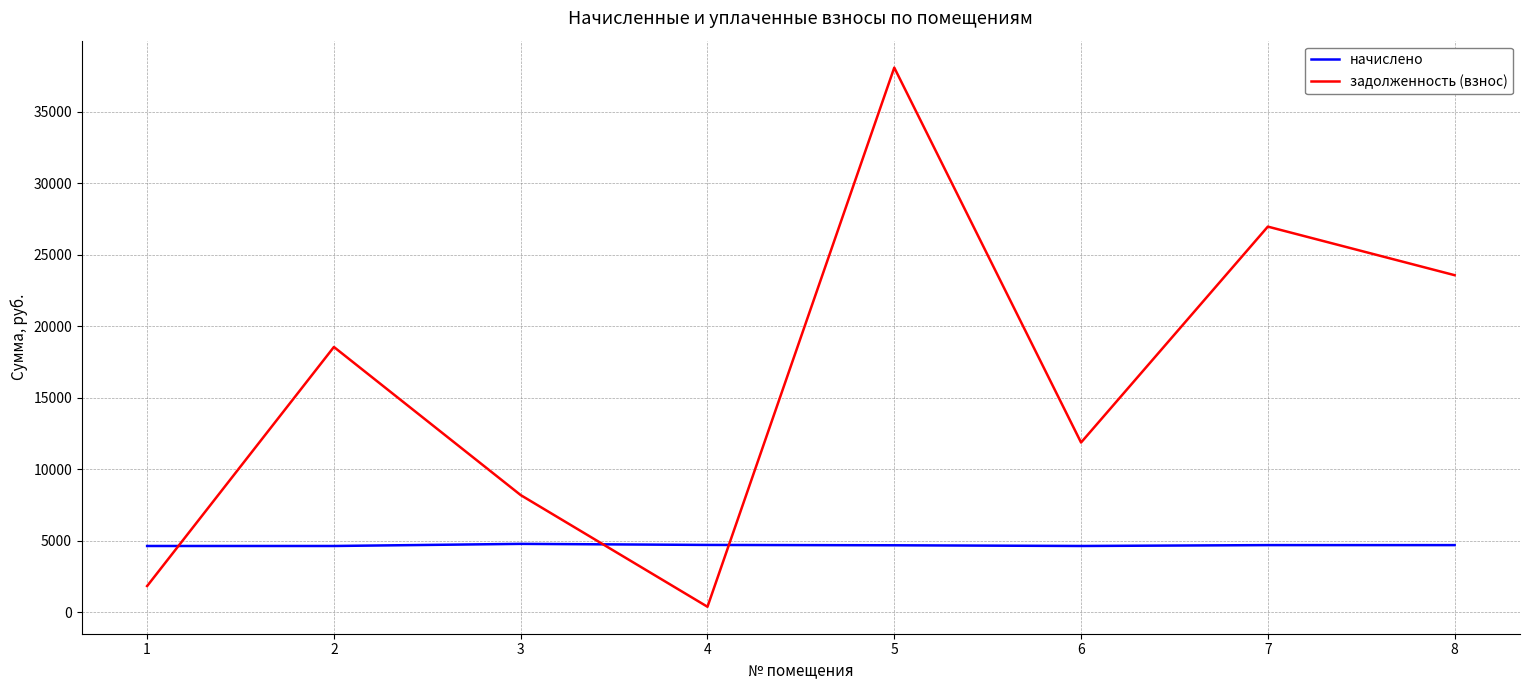

Is the value of задолженность (взнос) at 6 greater than the value of начислено at 7?

Yes